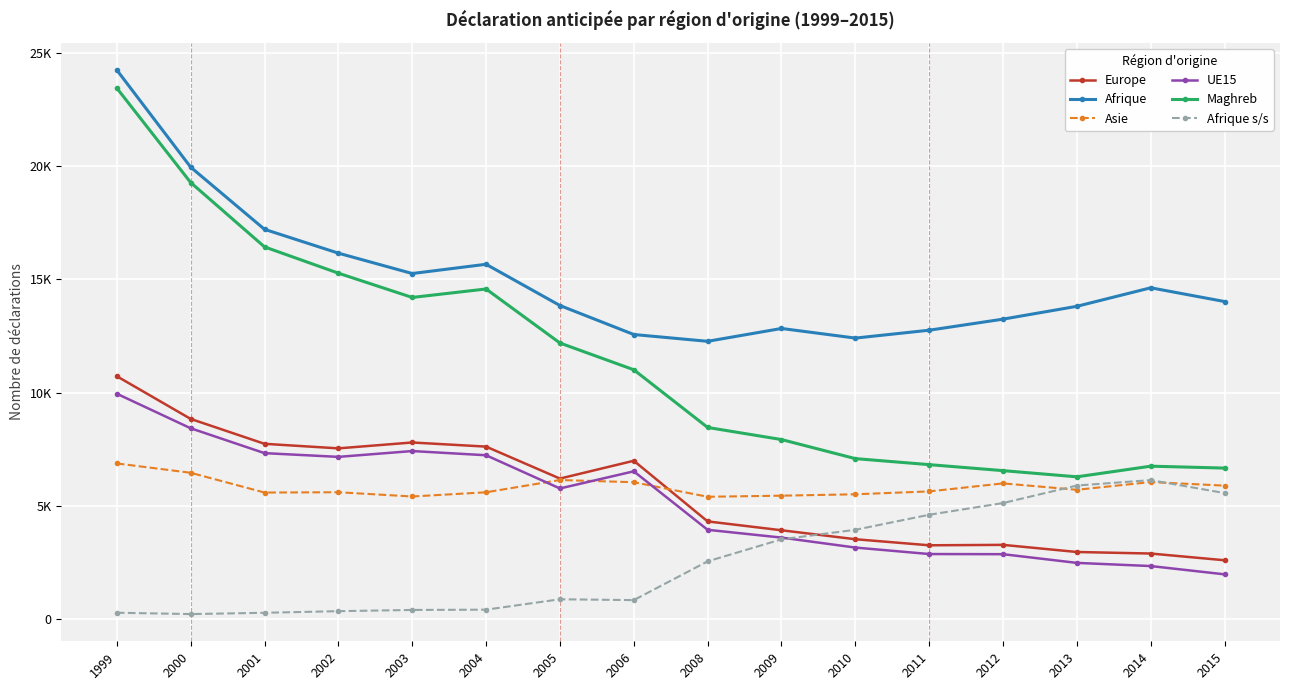

True or false: Maghreb and UE15 cross at least once.

False